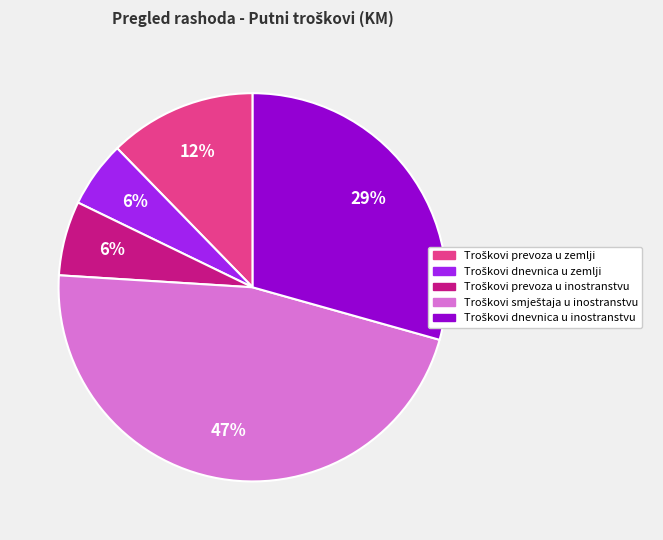

To the nearest percent, what is the difference between the largest and smallest slice percentages?

41%